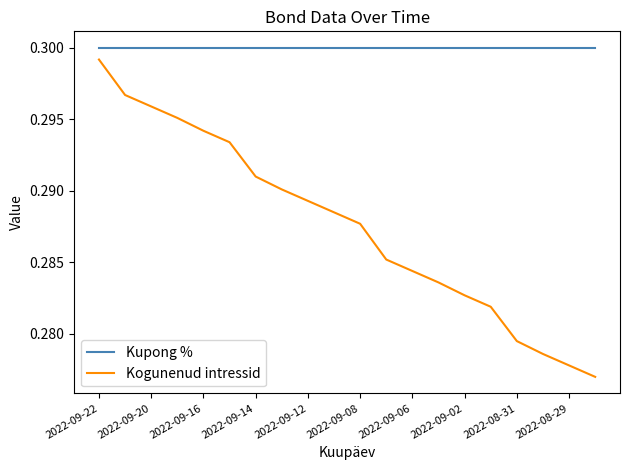

True or false: Kogunenud intressid and Kupong % cross at least once.

False